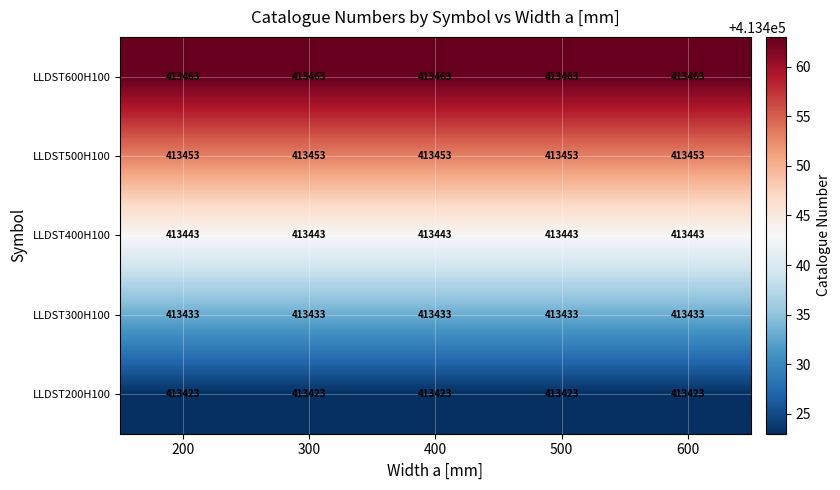

The LLDST400H100 series shows 734740 at 600. True or false?

False